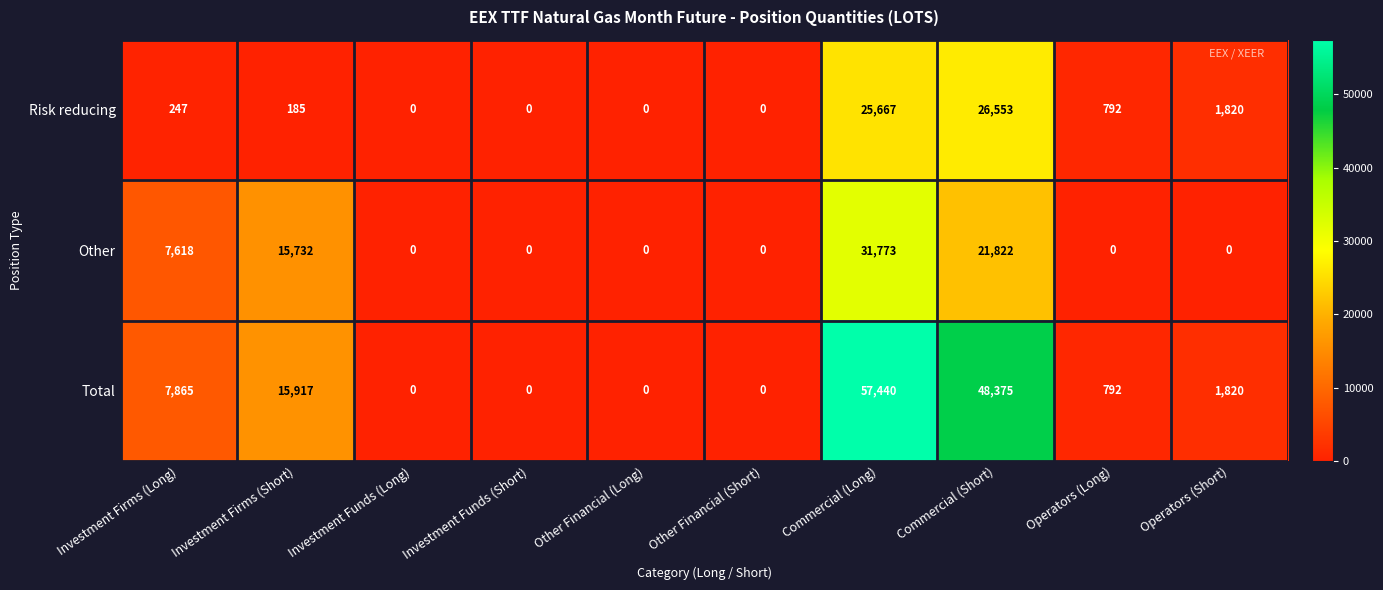

What is the average value of the Total series?

13221